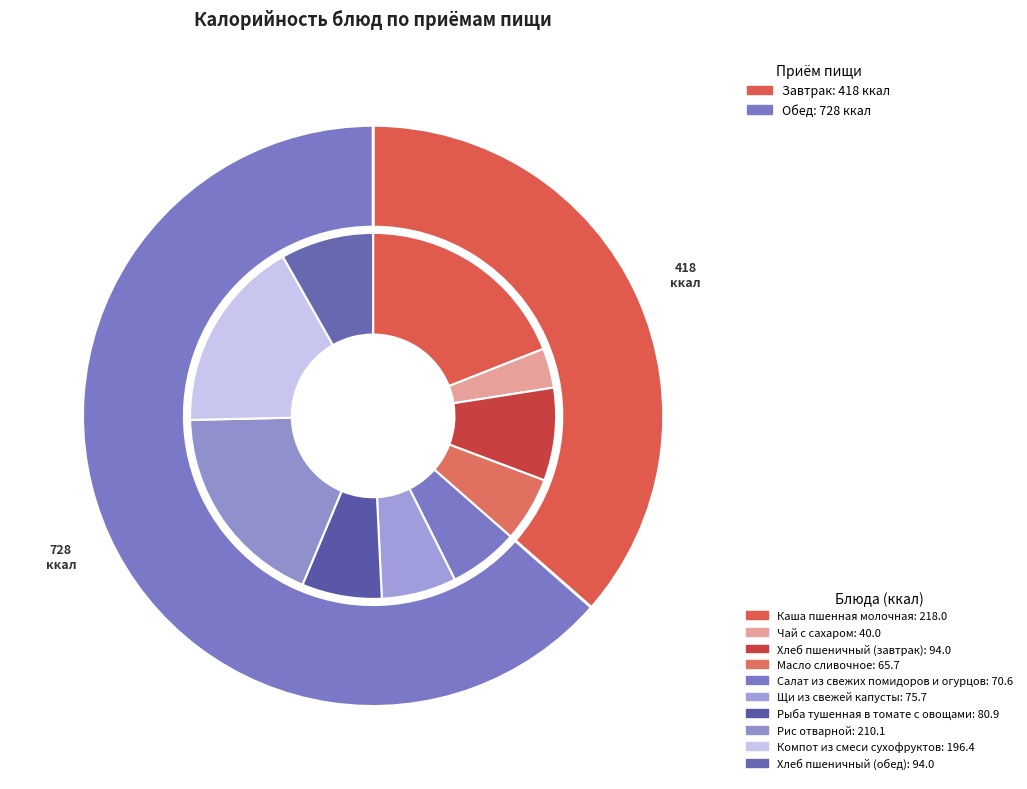

To the nearest percent, what is the difference between the largest and smallest slice percentages?

16%